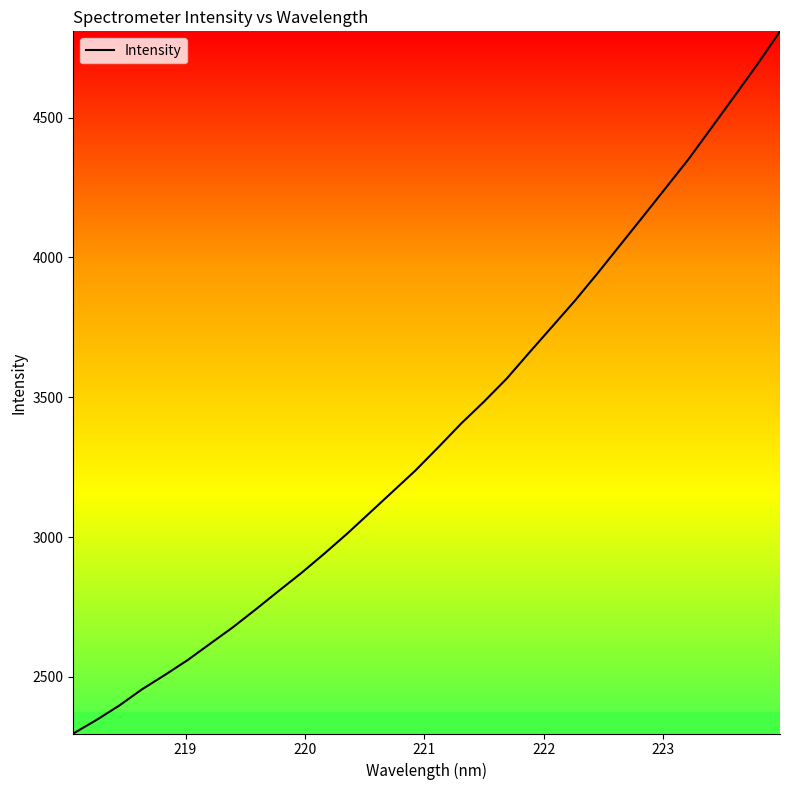

What is the difference between the maximum and minimum values?

2511.2